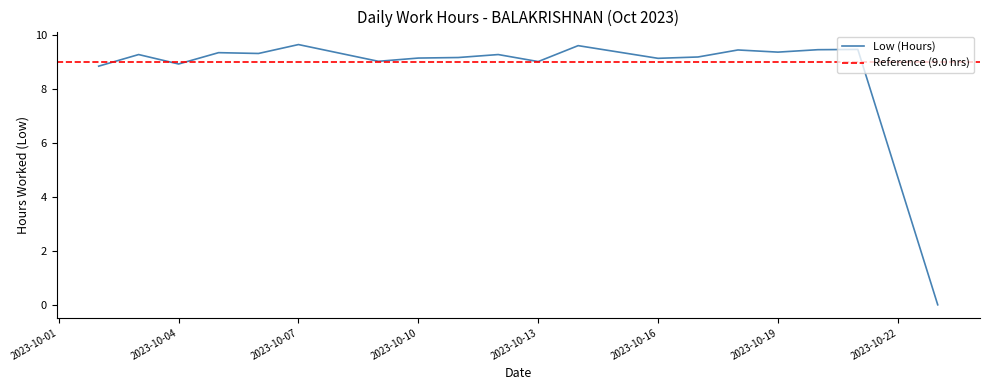

Rank the categories by value from lowest to highest.

2023-10-23, 2023-10-02, 2023-10-04, 2023-10-13, 2023-10-09, 2023-10-16, 2023-10-10, 2023-10-11, 2023-10-17, 2023-10-03, 2023-10-12, 2023-10-06, 2023-10-05, 2023-10-19, 2023-10-18, 2023-10-20, 2023-10-21, 2023-10-14, 2023-10-07